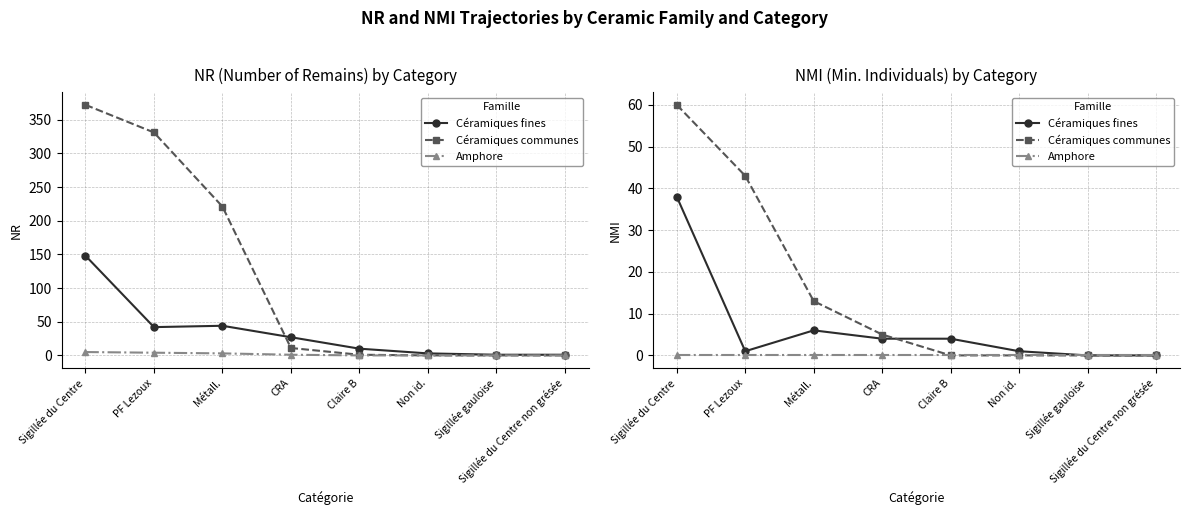

What is the label of the 6th point from the right?

Métall.